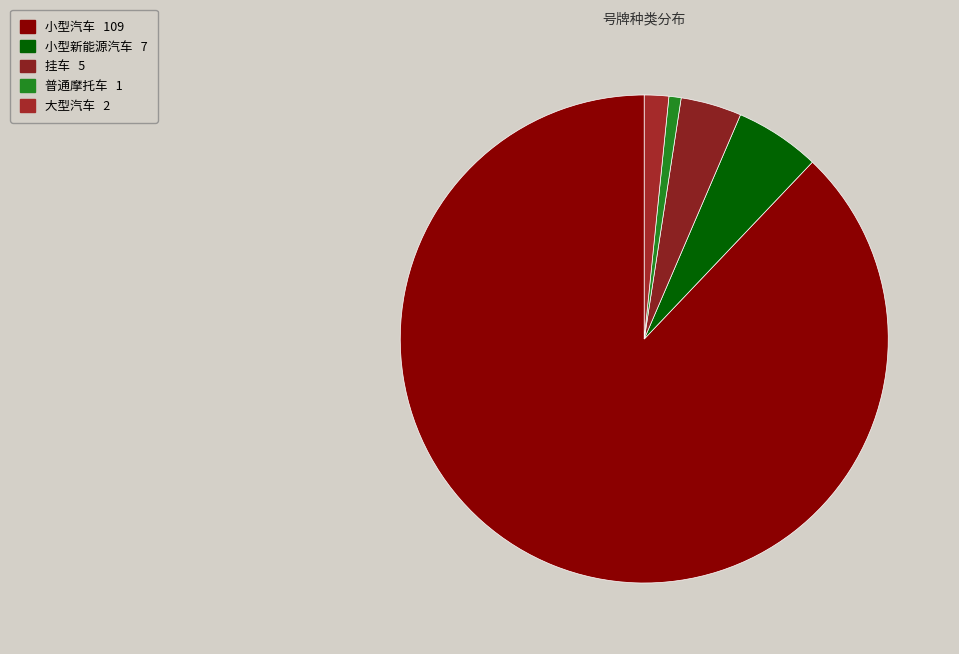

To the nearest percent, what percentage of the pie is 普通摩托车?

1%